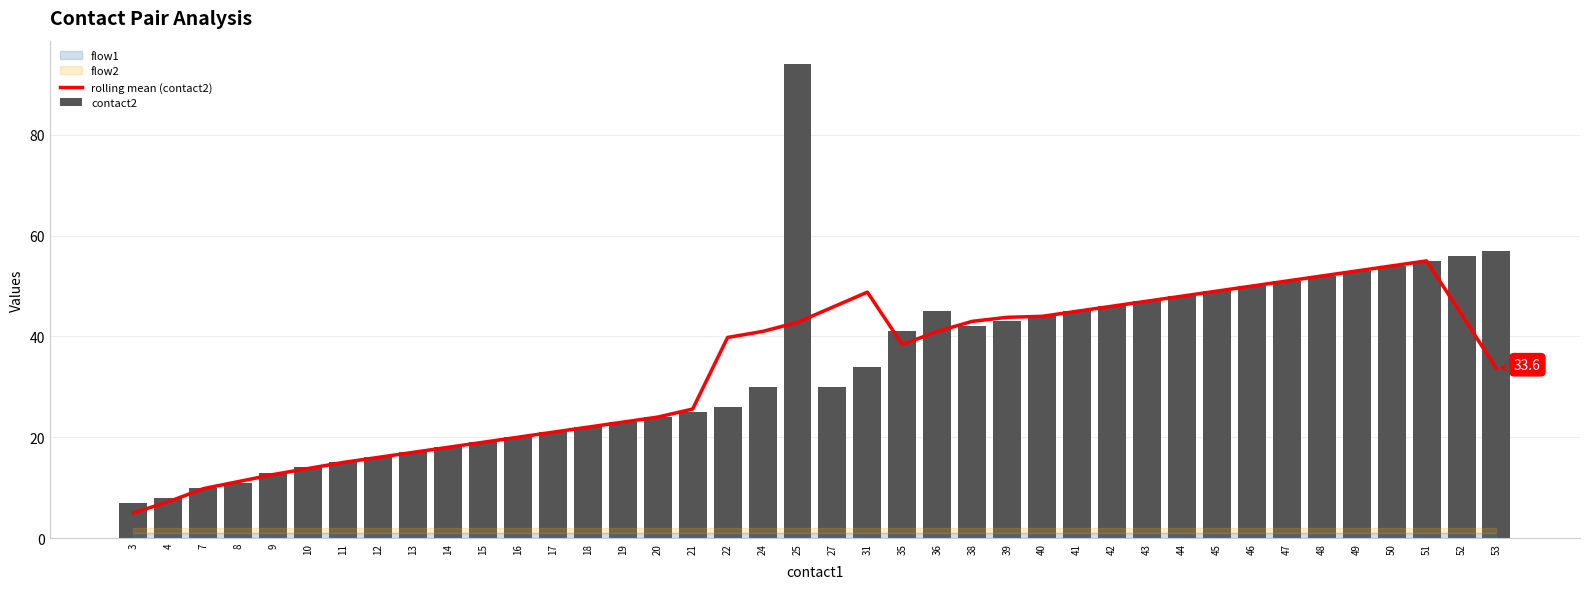

What is the smallest value displayed?

5.0